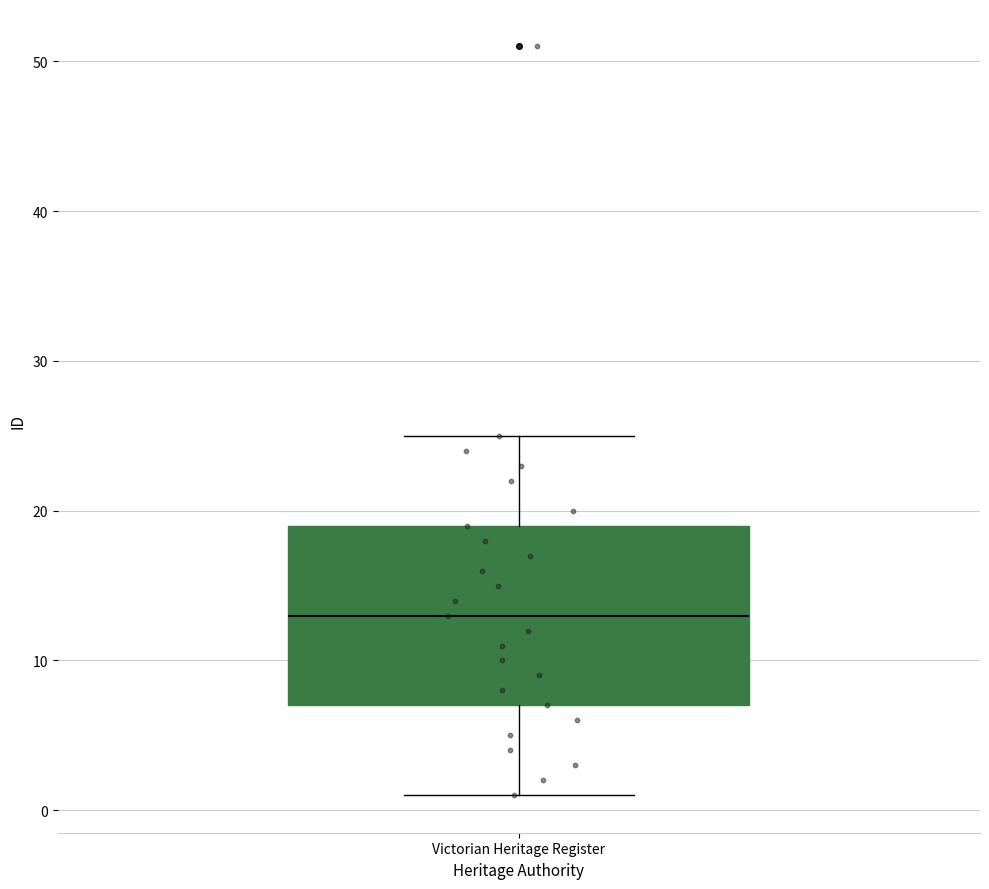

Where is the upper edge of the box for Victorian Heritage Register on the y-axis? The values are not printed on the chart, so give them approximately, as read against the axis.

19